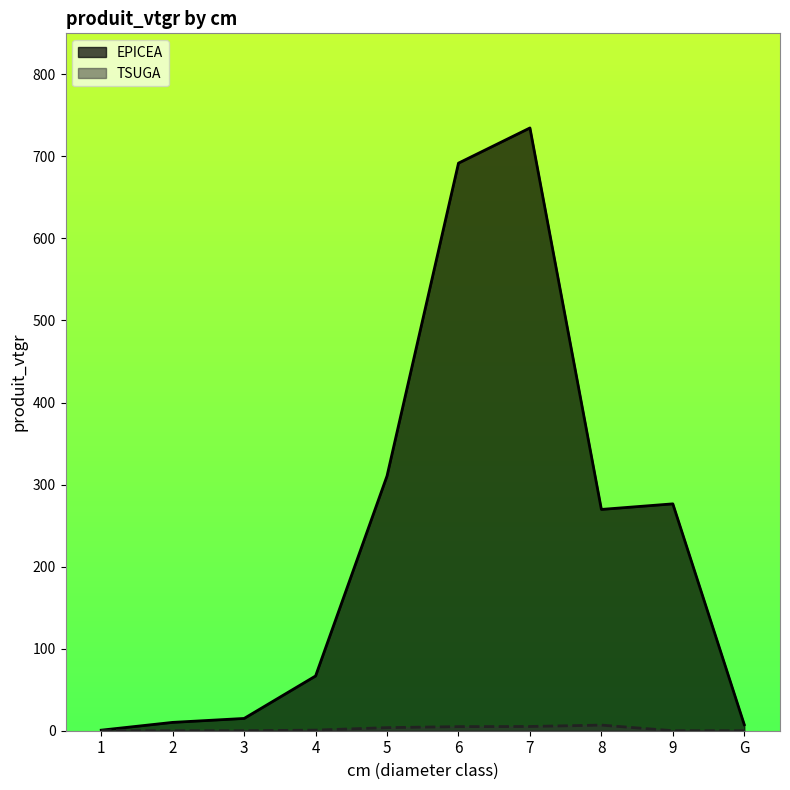

True or false: TSUGA and EPICEA intersect in this chart.

False